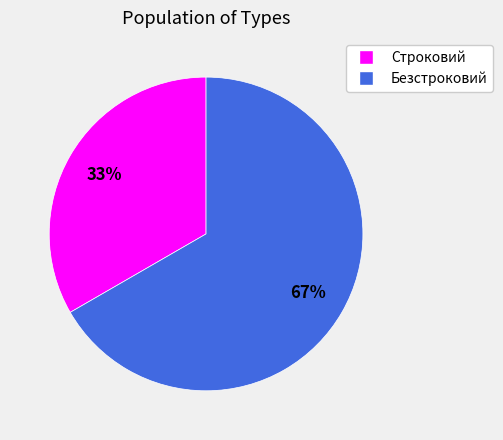

Does Строковий account for over 50% of the chart?

No